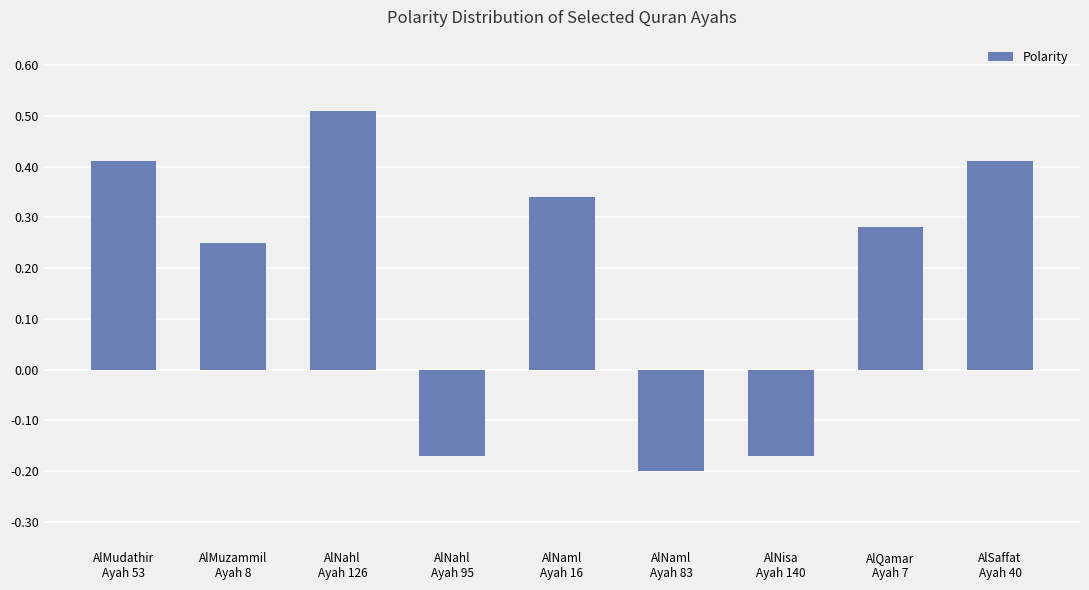

How many values are between 0 and 1?

6